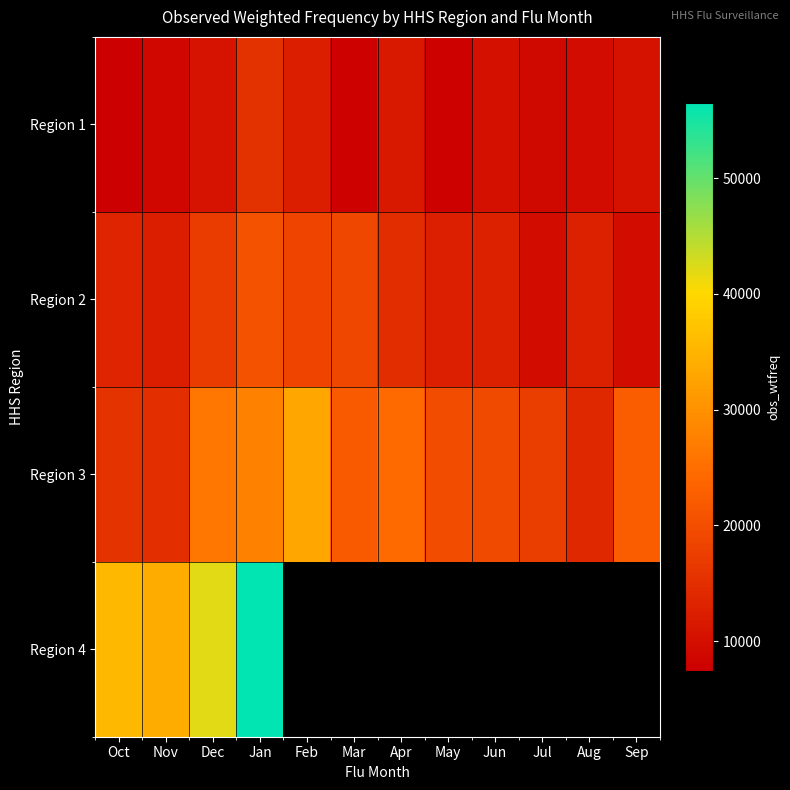

True or false: Region 2 has a value of 19560.6 at Jun.

False